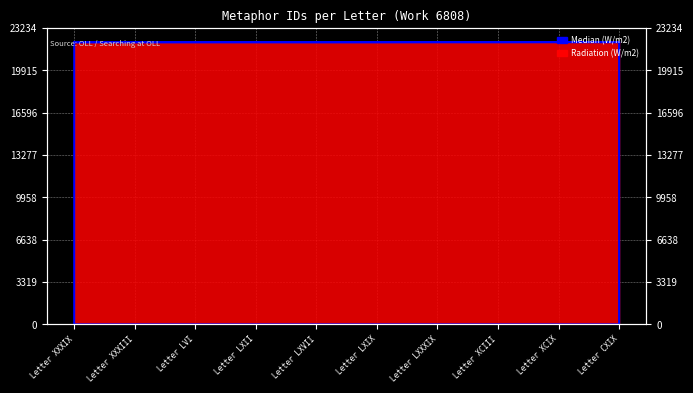

At which category does the chart reach its minimum across all series?

Letter XXXIX